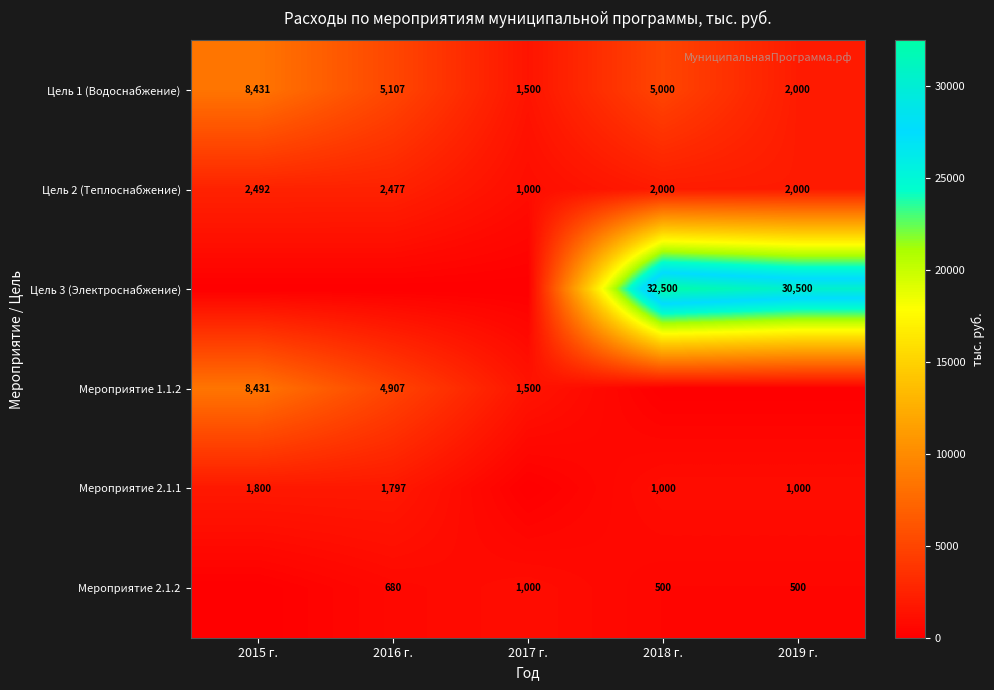

The Мероприятие 2.1.1 series shows 1691 at 2019 г.. True or false?

False